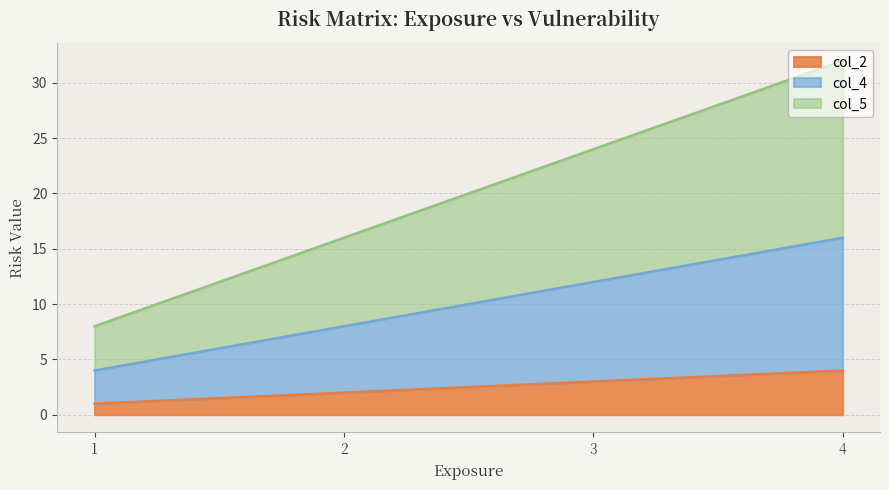

List the labels in order of col_2 value, smallest first.

1, 2, 3, 4